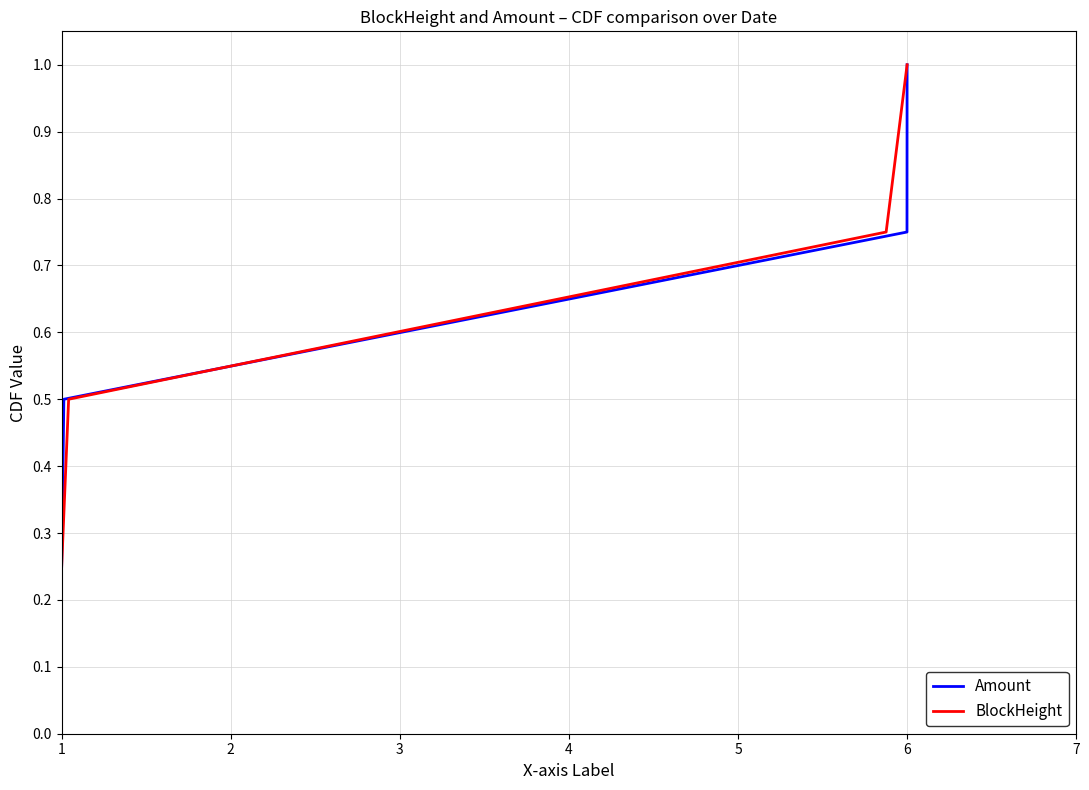

What is the maximum value for Amount?

1.0